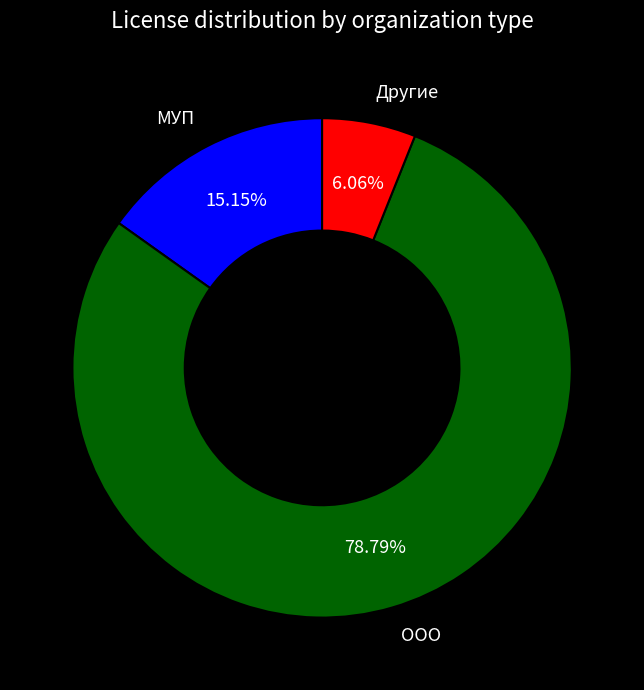

Do Другие and ООО together represent more than half of the pie?

Yes